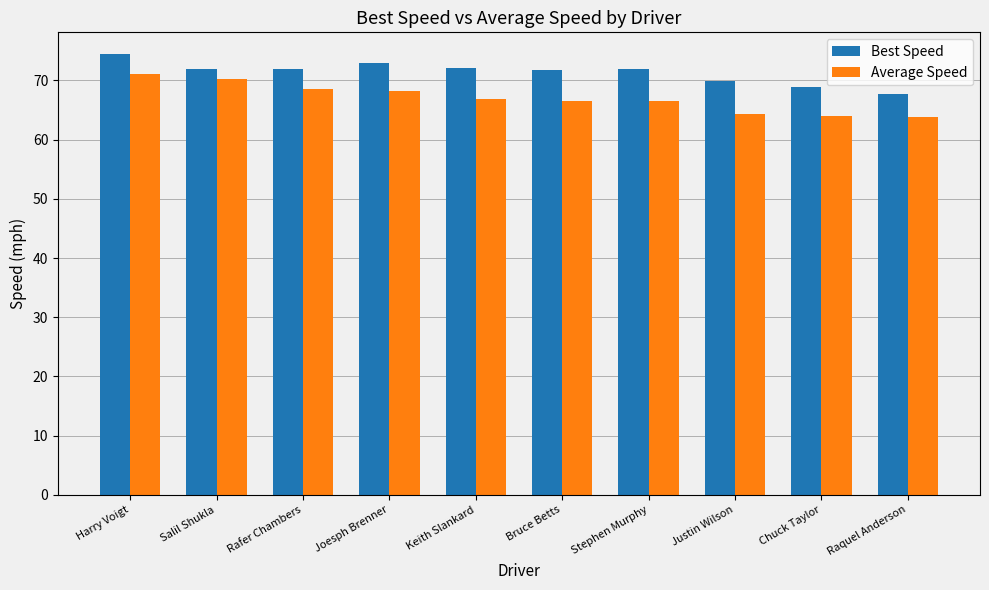

At Keith Slankard, list the series in order from largest to smallest.

Best Speed, Average Speed